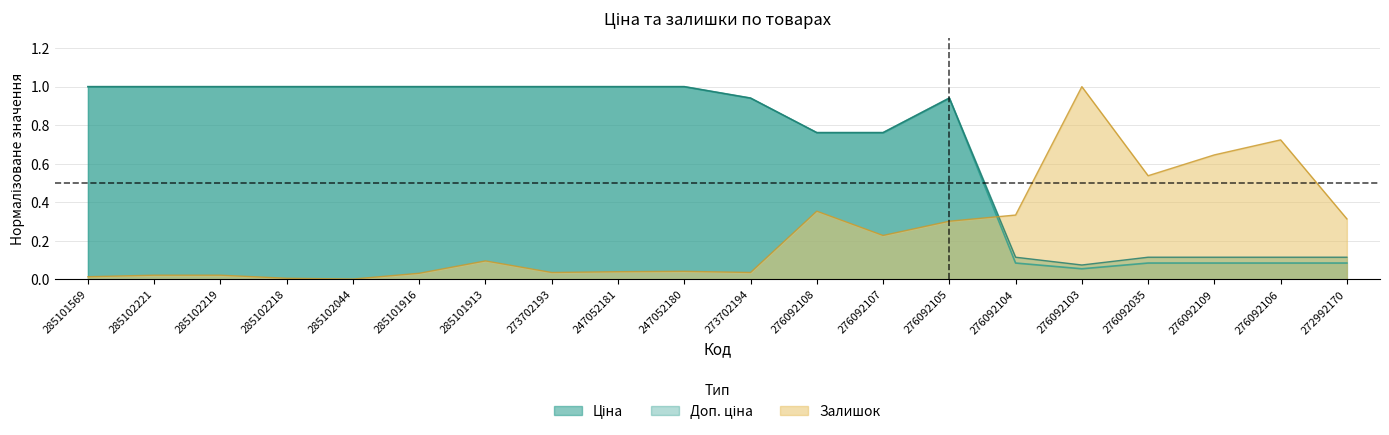

Where is the first local minimum for Ціна?

276092103